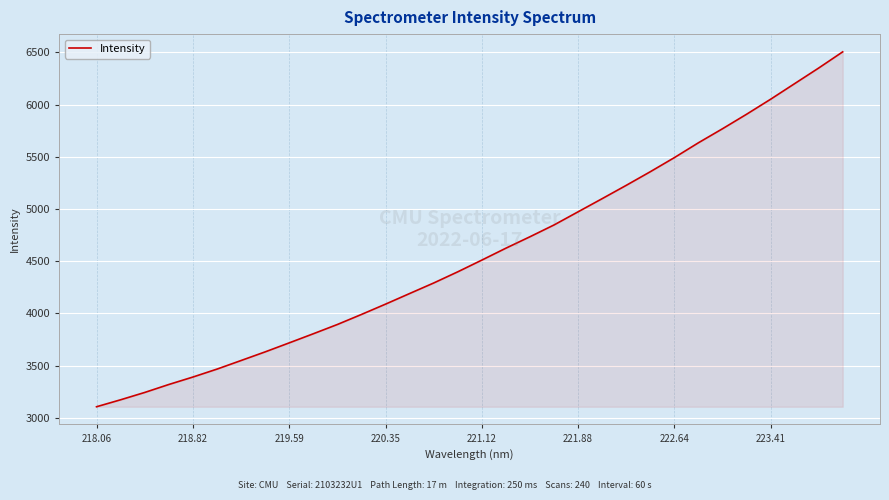

What is the greatest value displayed?

6505.9